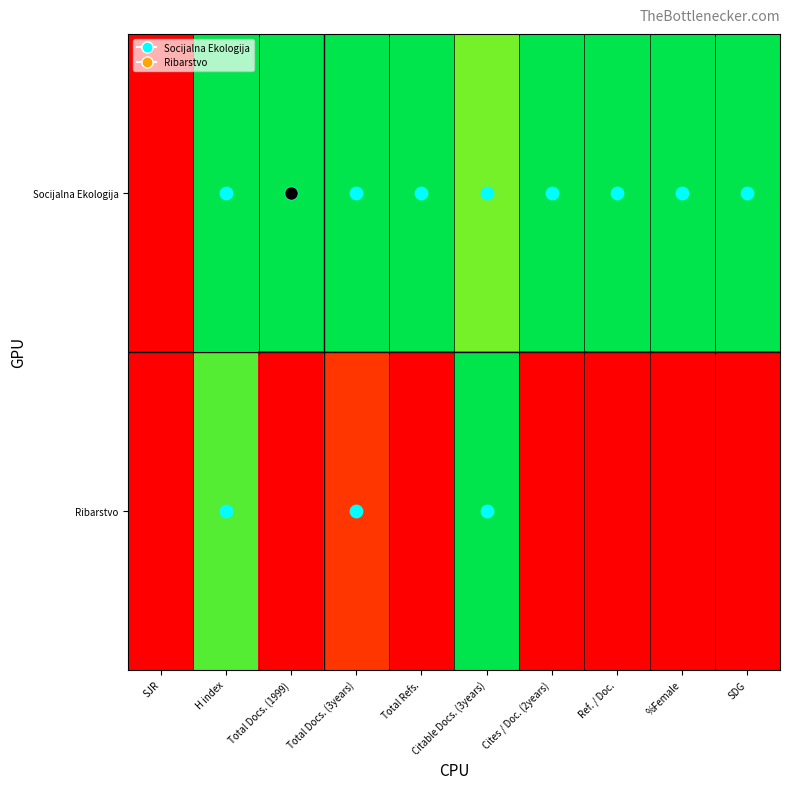

Reading left to right, transcribe all the data shown in this chart.

Socijalna Ekologija: SJR=0.0	H index=1.0	Total Docs. (1999)=1.0	Total Docs. (3years)=1.0	Total Refs.=1.0	Citable Docs. (3years)=0.8	Cites / Doc. (2years)=1.0	Ref. / Doc.=1.0	%Female=1.0	SDG=1.0
Ribarstvo: SJR=0.0	H index=0.9	Total Docs. (1999)=0.0	Total Docs. (3years)=0.1	Total Refs.=0.0	Citable Docs. (3years)=1.0	Cites / Doc. (2years)=0.0	Ref. / Doc.=0.0	%Female=0.0	SDG=0.0